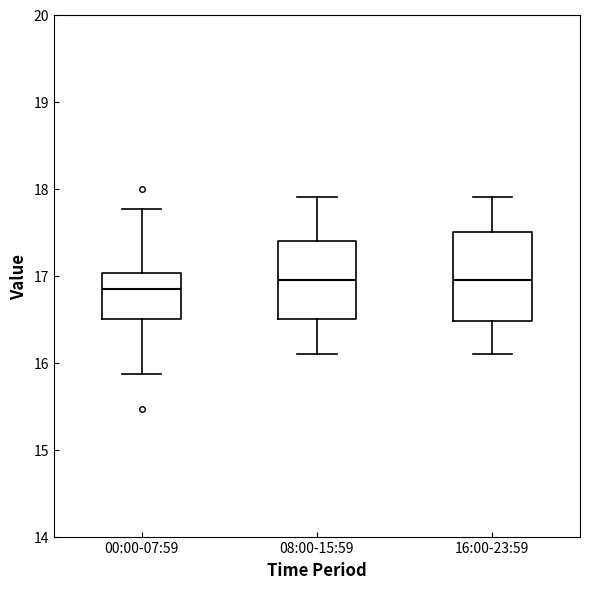

Reading left to right, transcribe this box plot: for each box, give where its median line is, the range the box spans, and where its two whiskers end, as read against the y-axis. The values are not printed on the chart, so give them approximately, as read against the axis.

00:00-07:59: median 16.9, box 16.5 to 17.0, whiskers 15.9 to 17.8
08:00-15:59: median 17.0, box 16.5 to 17.4, whiskers 16.1 to 17.9
16:00-23:59: median 17.0, box 16.5 to 17.5, whiskers 16.1 to 17.9